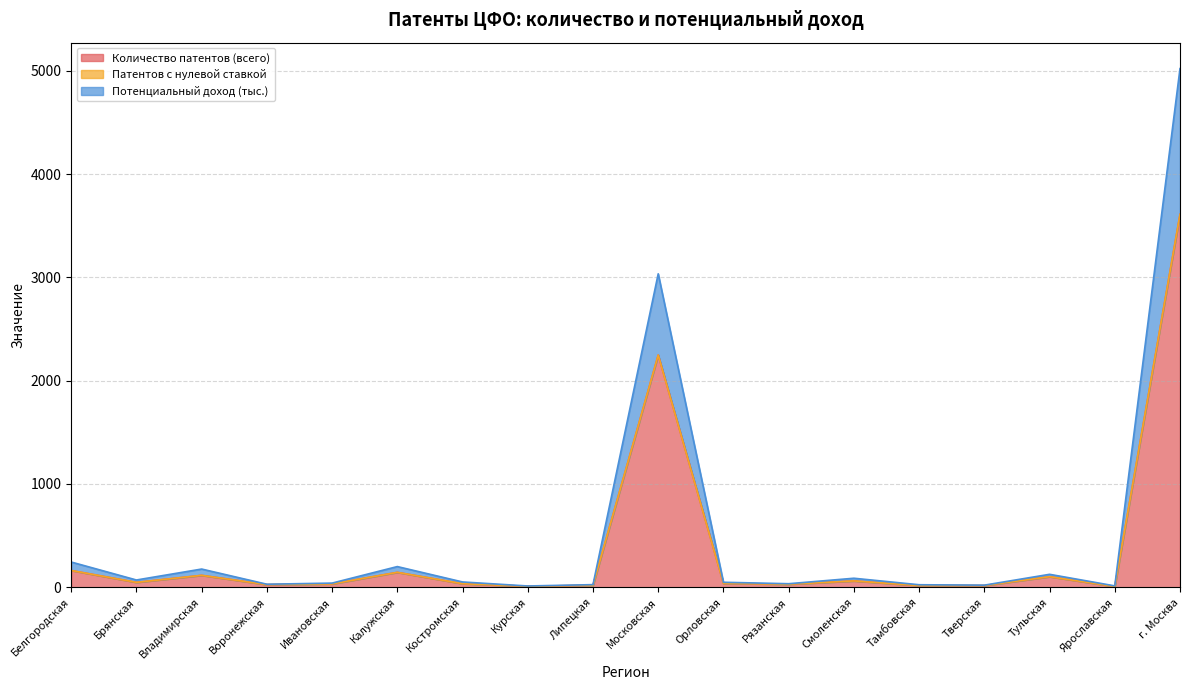

List the labels in order of Количество патентов (всего) value, largest first.

г. Москва, Московская, Белгородская, Калужская, Владимирская, Тульская, Смоленская, Брянская, Орловская, Костромская, Ивановская, Рязанская, Воронежская, Липецкая, Тамбовская, Тверская, Курская, Ярославская